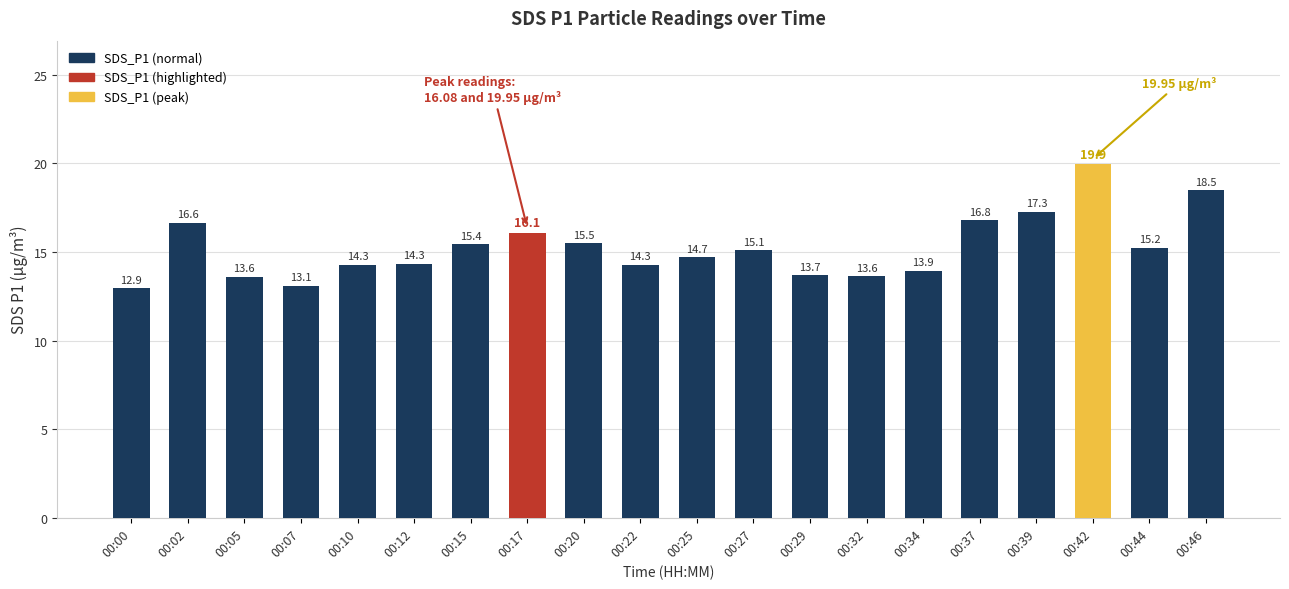

What is the difference between the maximum and minimum values?

7.0